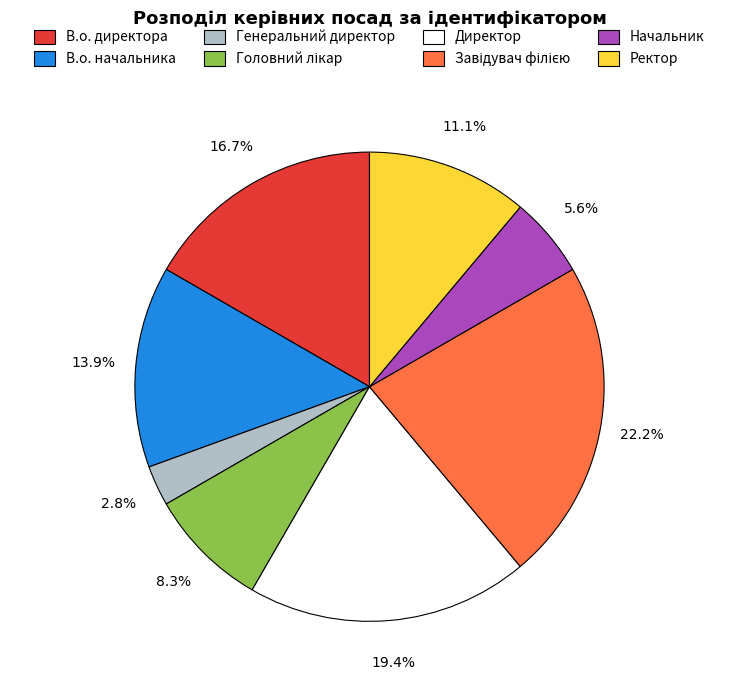

What is the smallest slice in the pie chart?

Генеральний директор